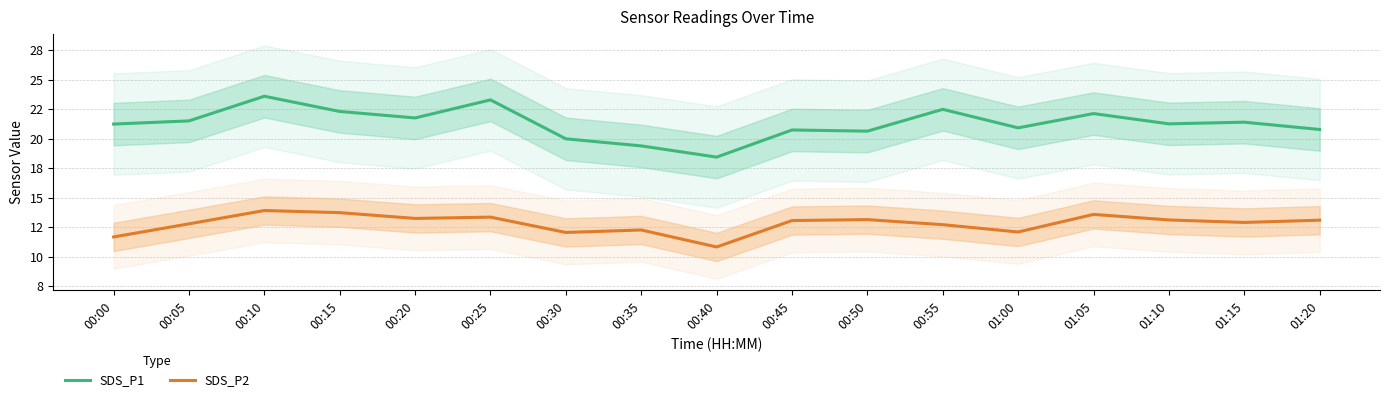

Between 00:20 and 00:05, which is larger?

00:20